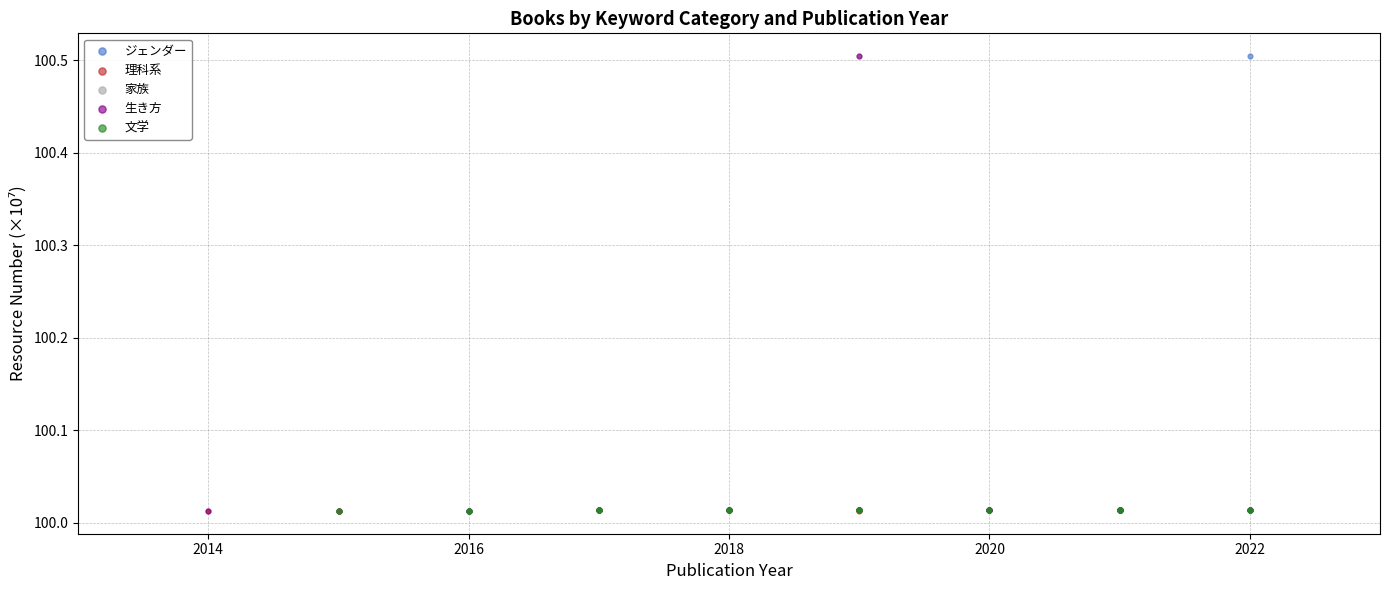

What are all the series names shown in the legend?

ジェンダー, 理科系, 家族, 生き方, 文学